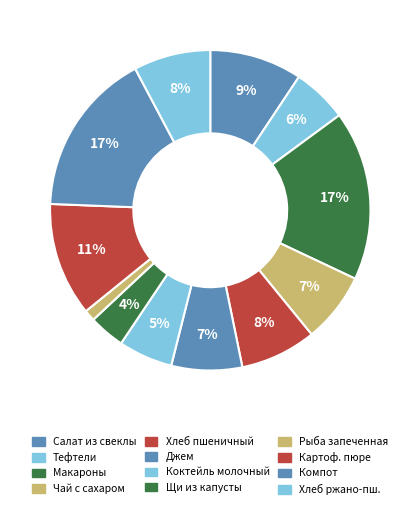

Count the number of slices in the pie.

12